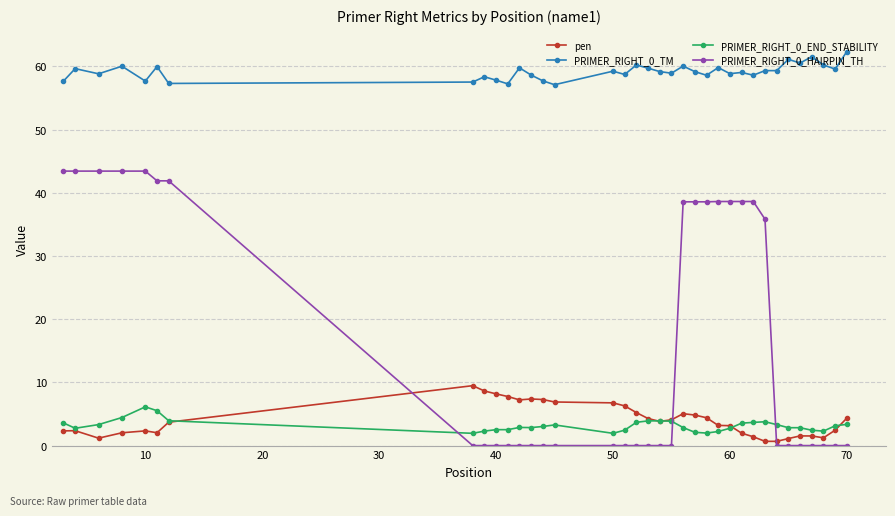

True or false: PRIMER_RIGHT_0_TM has more than 0 points higher than both neighbors.

True